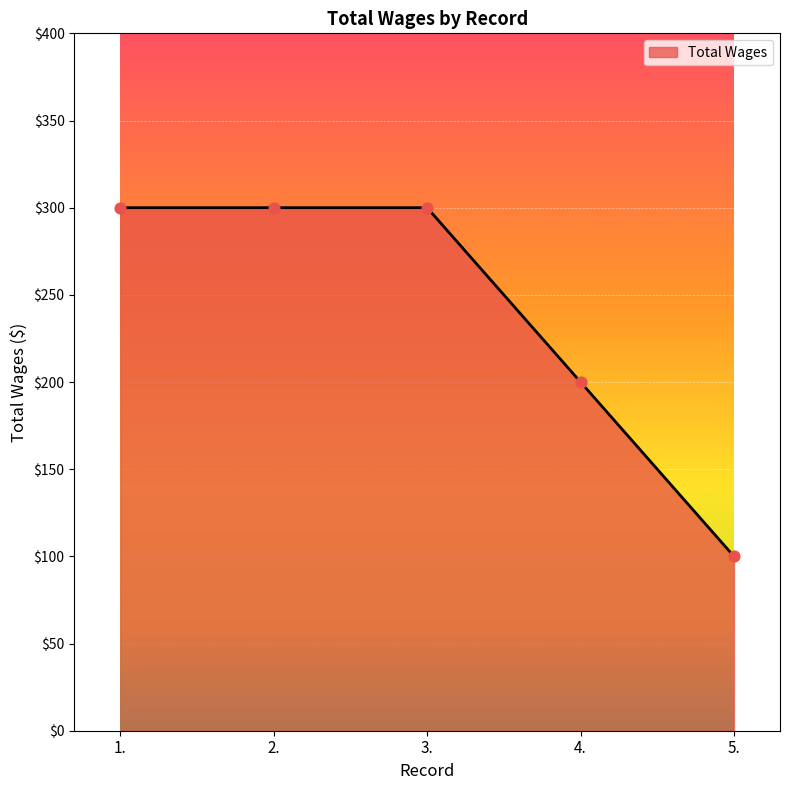

What is the ratio of the value at 2. to the value at 3.?

1.0